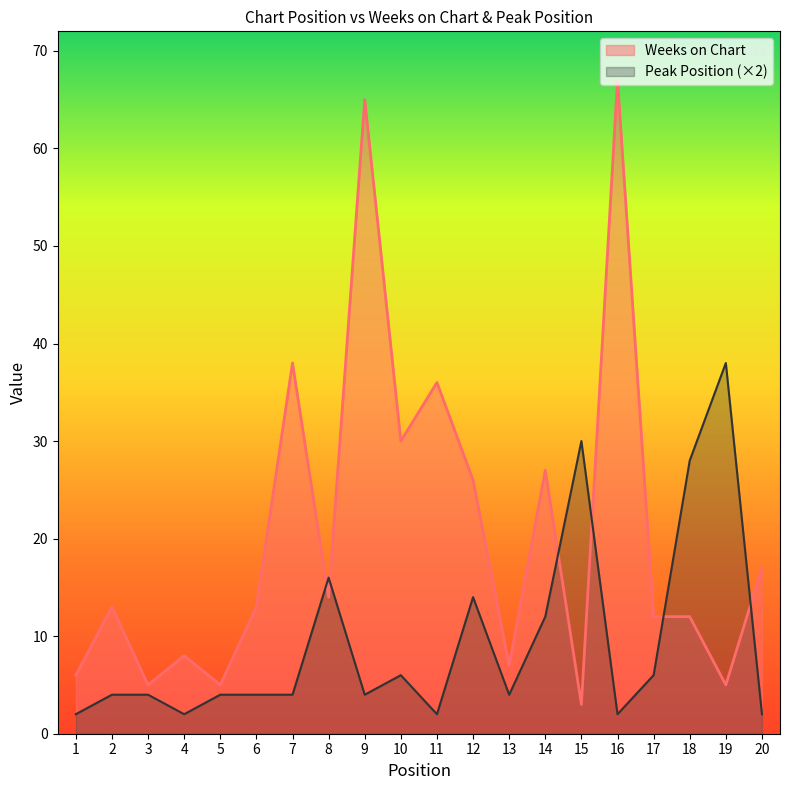

At which category does the chart reach its minimum across all series?

1